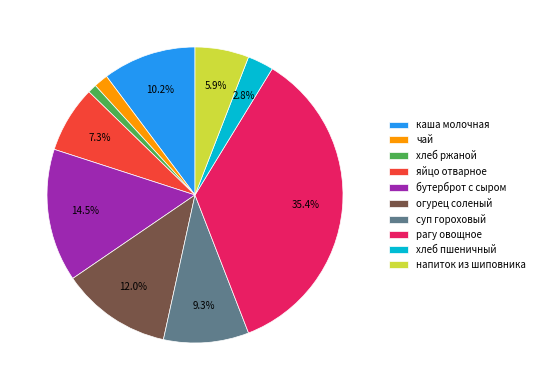

To the nearest percent, what is the average slice percentage?

10%